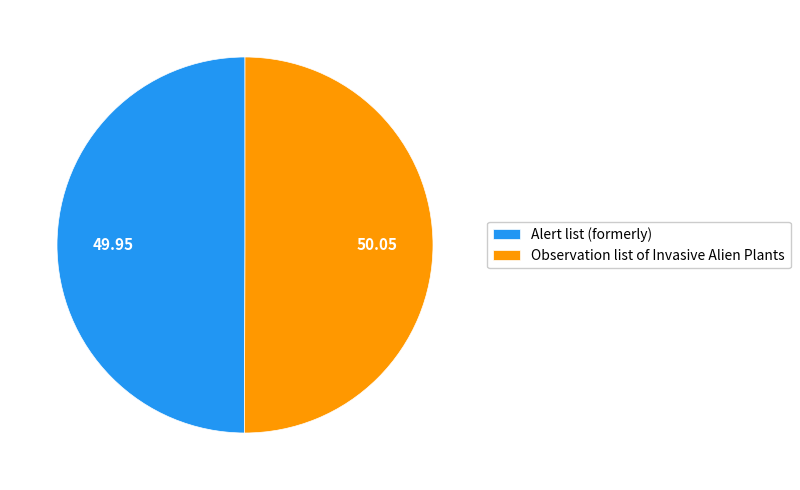

Is it true that Alert list (formerly) is 62% of the pie?

False